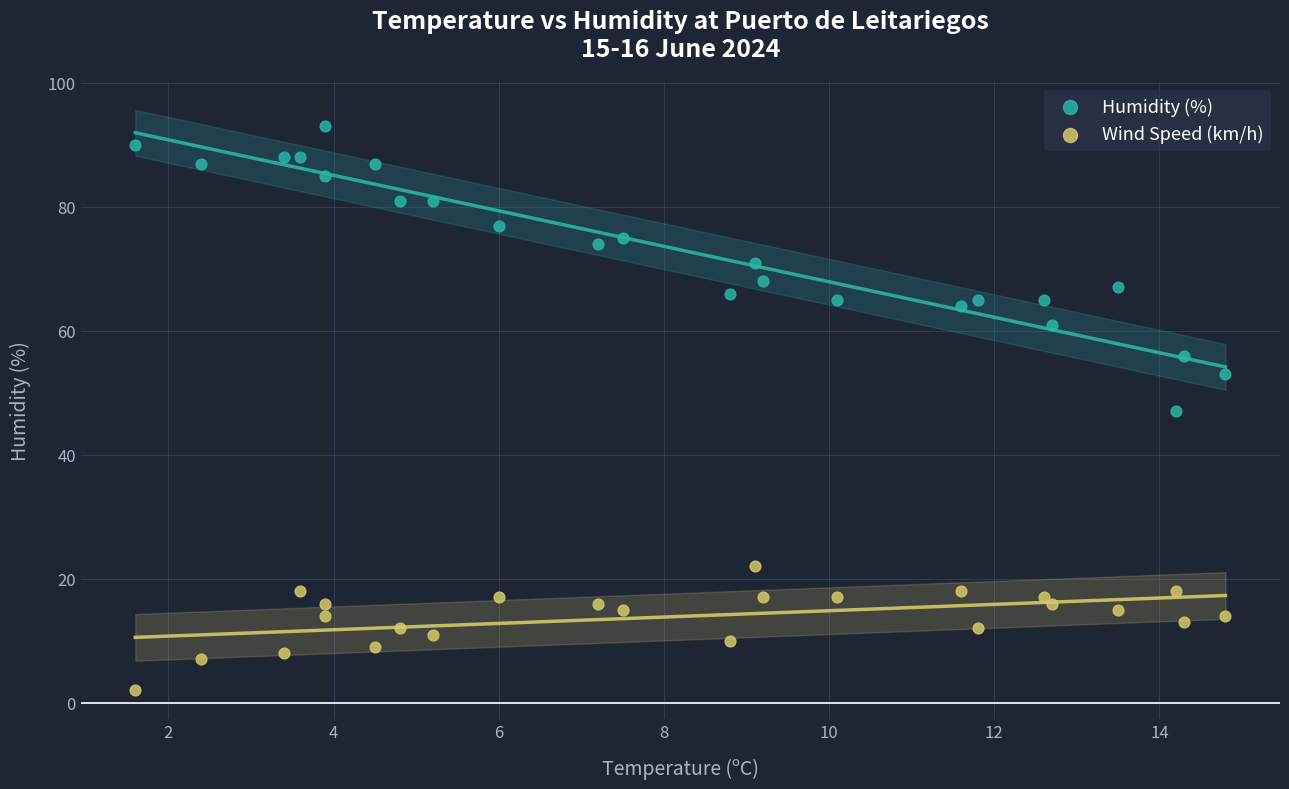

Which series reaches the minimum Y coordinate?

Wind Speed (km/h)